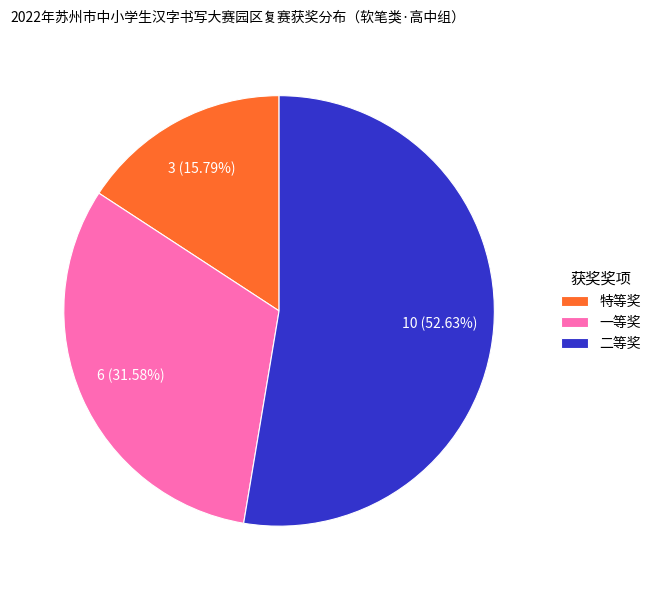

What percentage is the 特等奖 slice, to the nearest percent?

16%